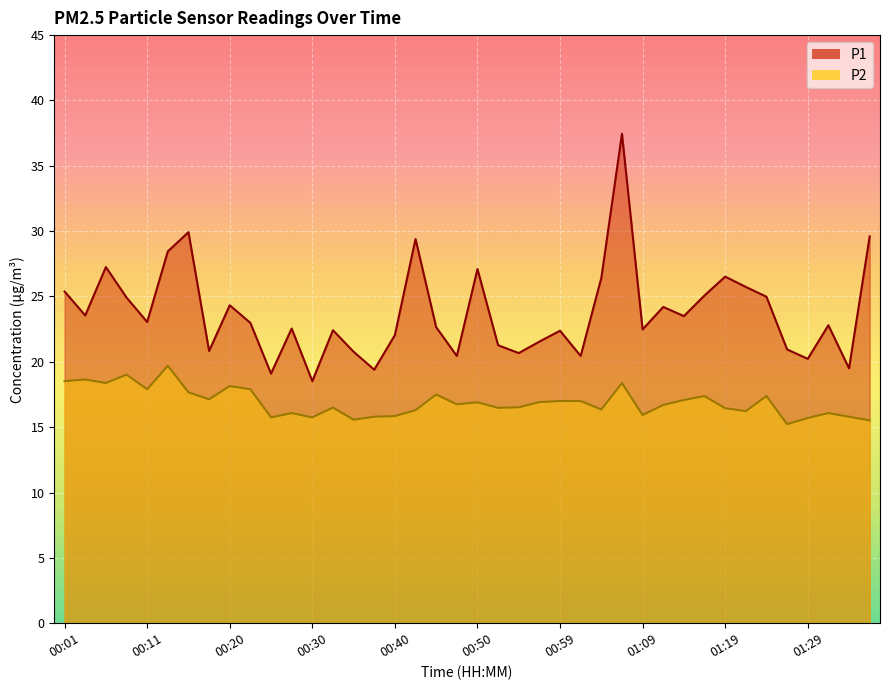

What is the maximum value for P2?

19.7